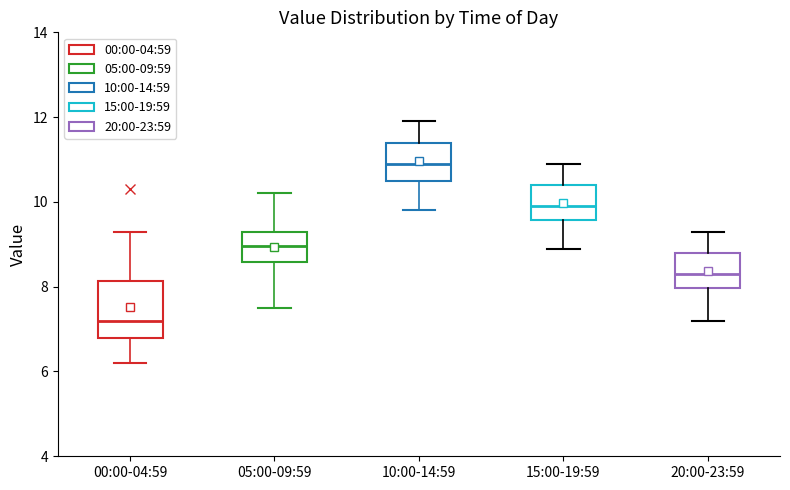

Reading left to right, read every box against the y-axis: the position of its median line, the range the box covers, and the ends of its whiskers. The values are not printed on the chart, so give them approximately, as read against the axis.

00:00-04:59: median 7.2, box 6.8 to 8.2, whiskers 6.2 to 9.4
05:00-09:59: median 9.0, box 8.6 to 9.4, whiskers 7.6 to 10.2
10:00-14:59: median 11.0, box 10.6 to 11.4, whiskers 9.8 to 12.0
15:00-19:59: median 10.0, box 9.6 to 10.4, whiskers 9.0 to 11.0
20:00-23:59: median 8.4, box 8.0 to 8.8, whiskers 7.2 to 9.4